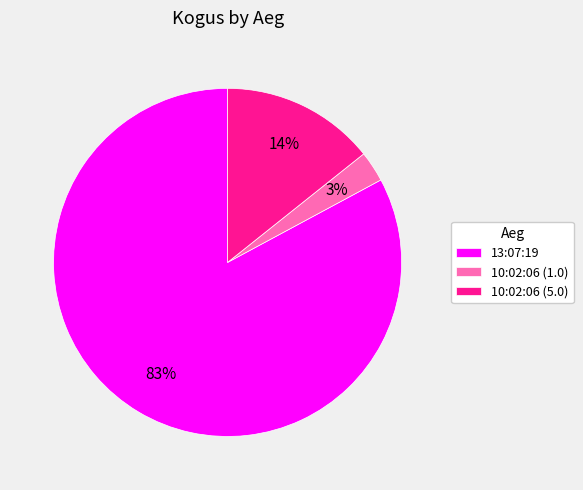

To the nearest percent, what portion does 13:07:19 represent?

83%